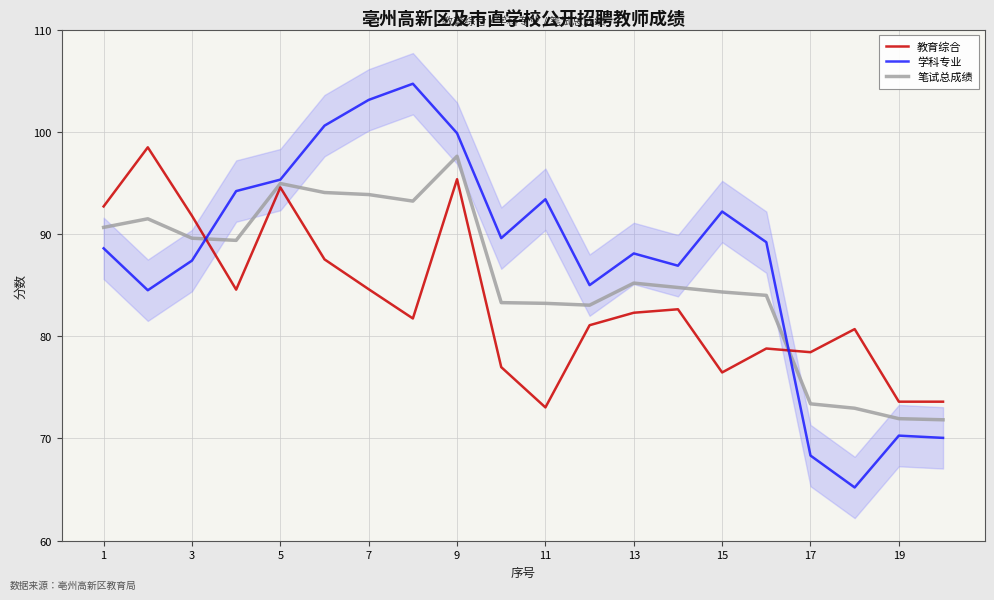

What is the difference between the second highest and minimum values in the 学科专业 series?

37.9